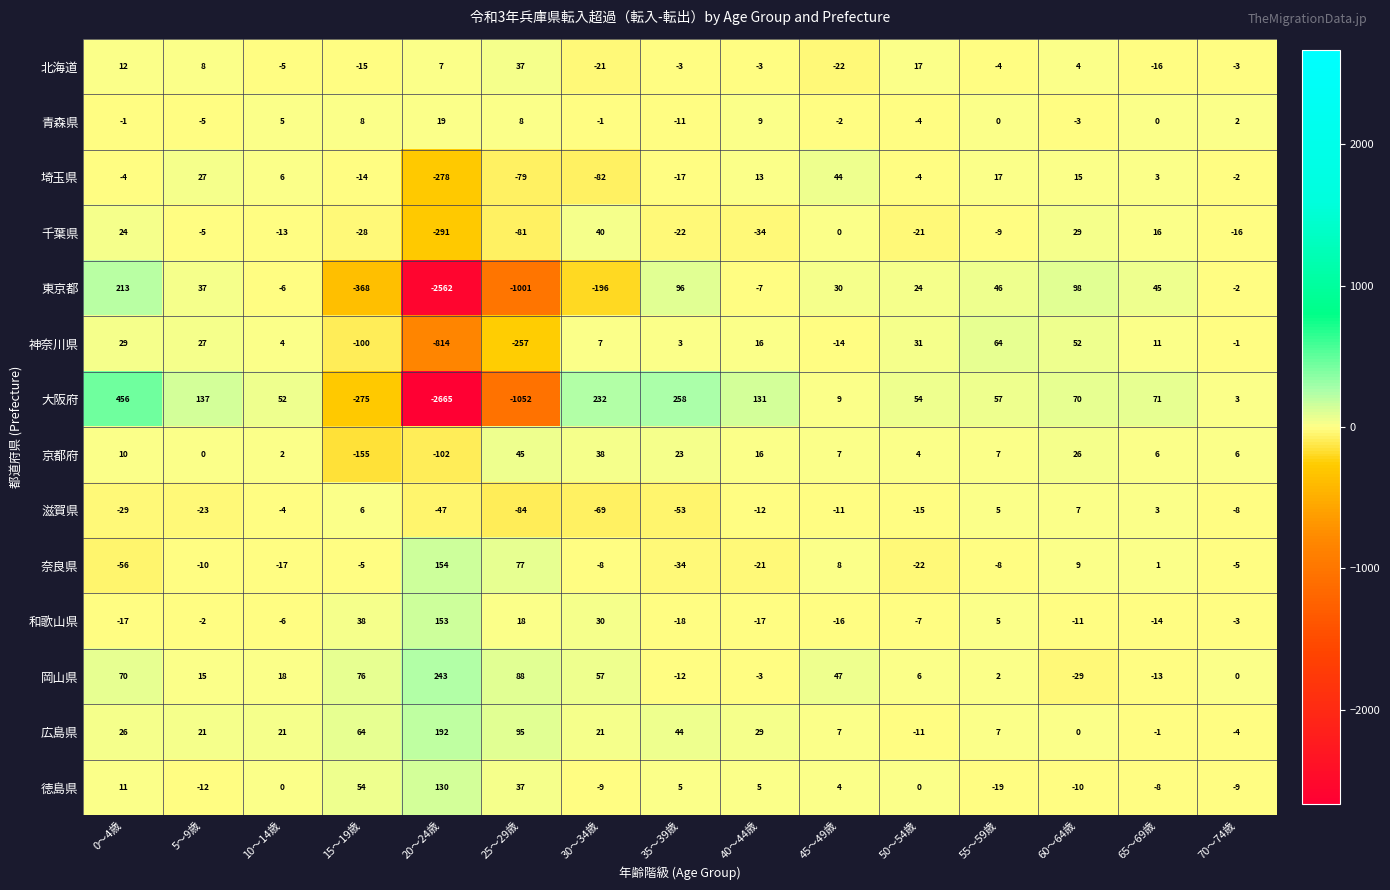

What is the average value of the 徳島県 series?

12